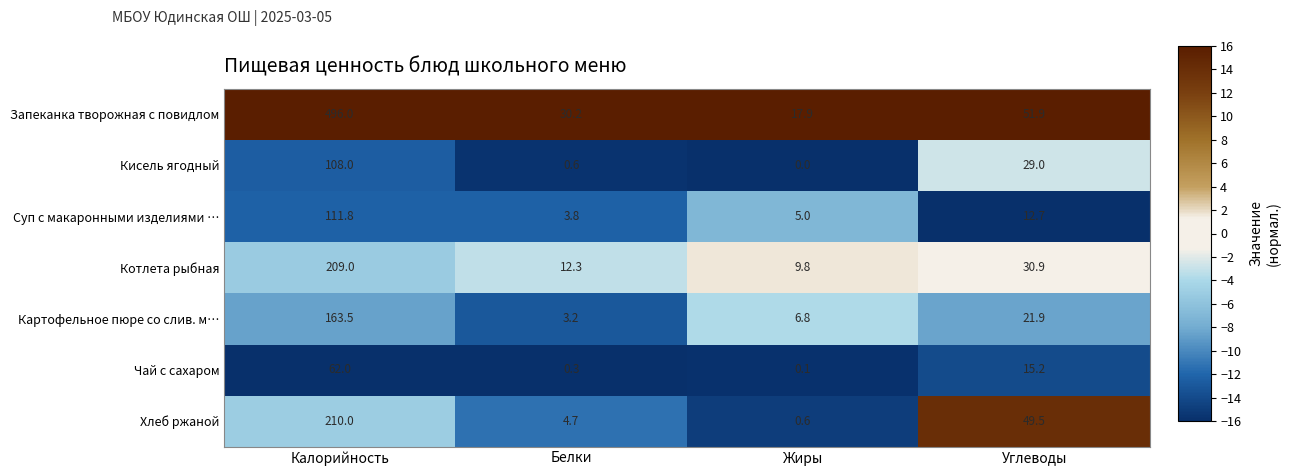

What is the smallest value displayed?

0.0